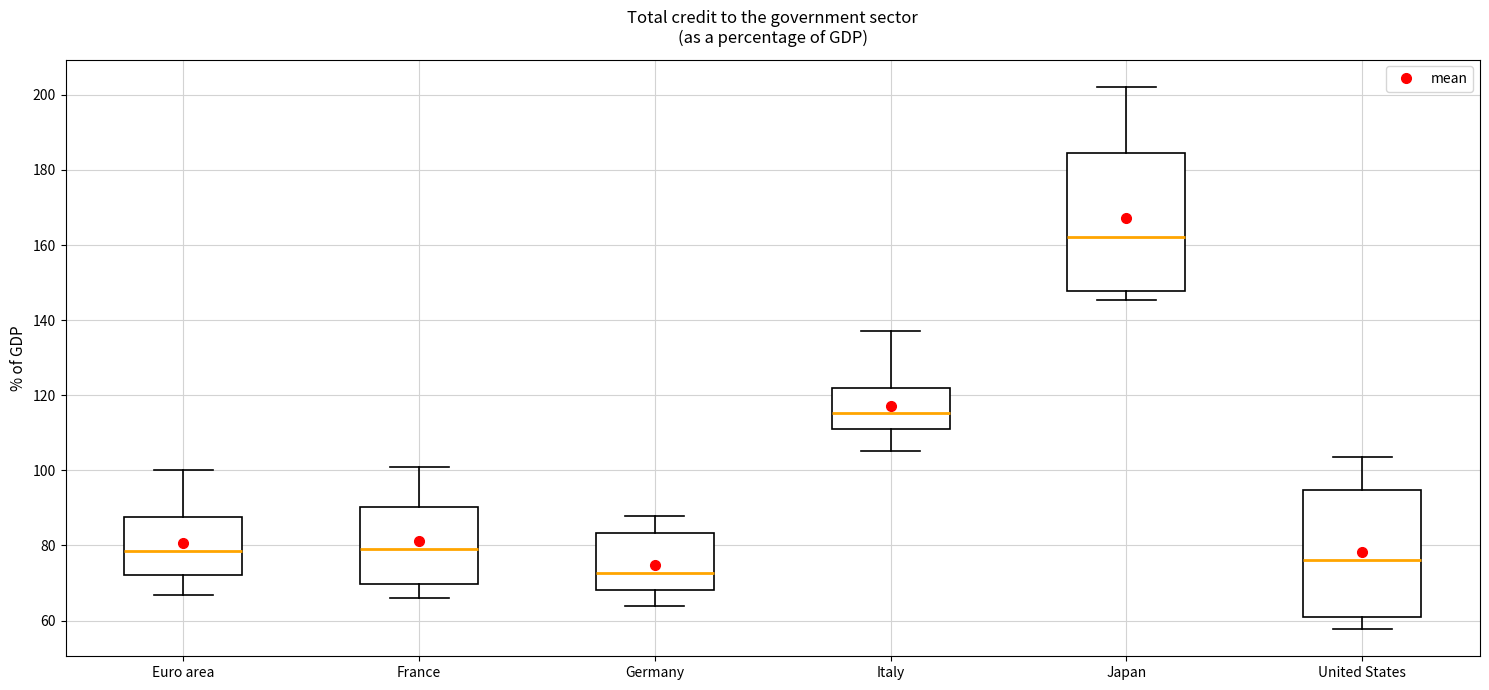

Which box is the tallest, from its lower edge to its upper edge?

Japan